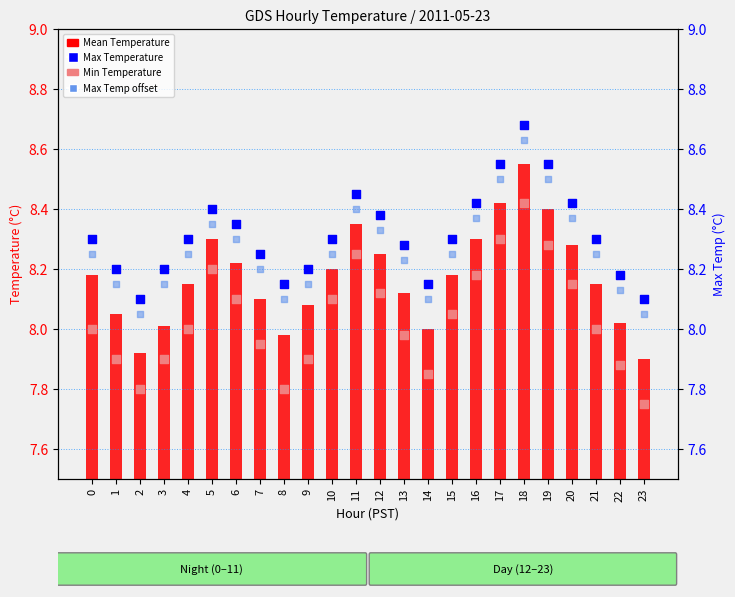

Which series reaches the minimum Y coordinate?

Min Temperature